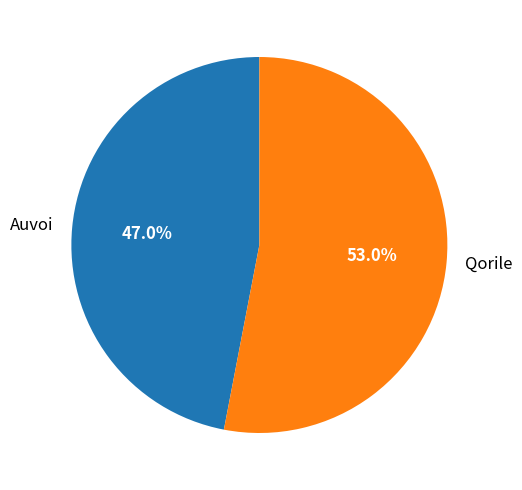

How many segments does this pie chart have?

2